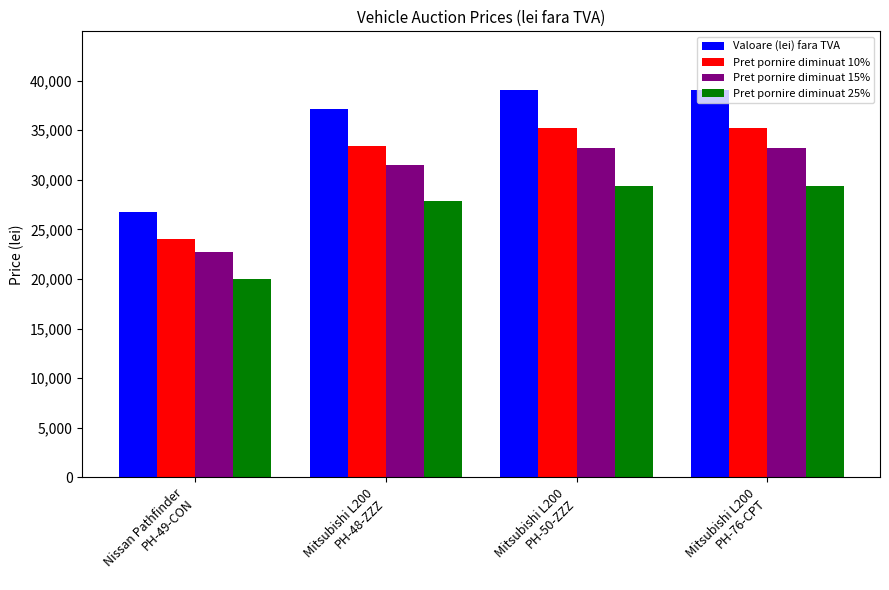

Rank the series at Mitsubishi L200
PH-50-ZZZ from highest to lowest value.

Valoare (lei) fara TVA, Pret pornire diminuat 10%, Pret pornire diminuat 15%, Pret pornire diminuat 25%